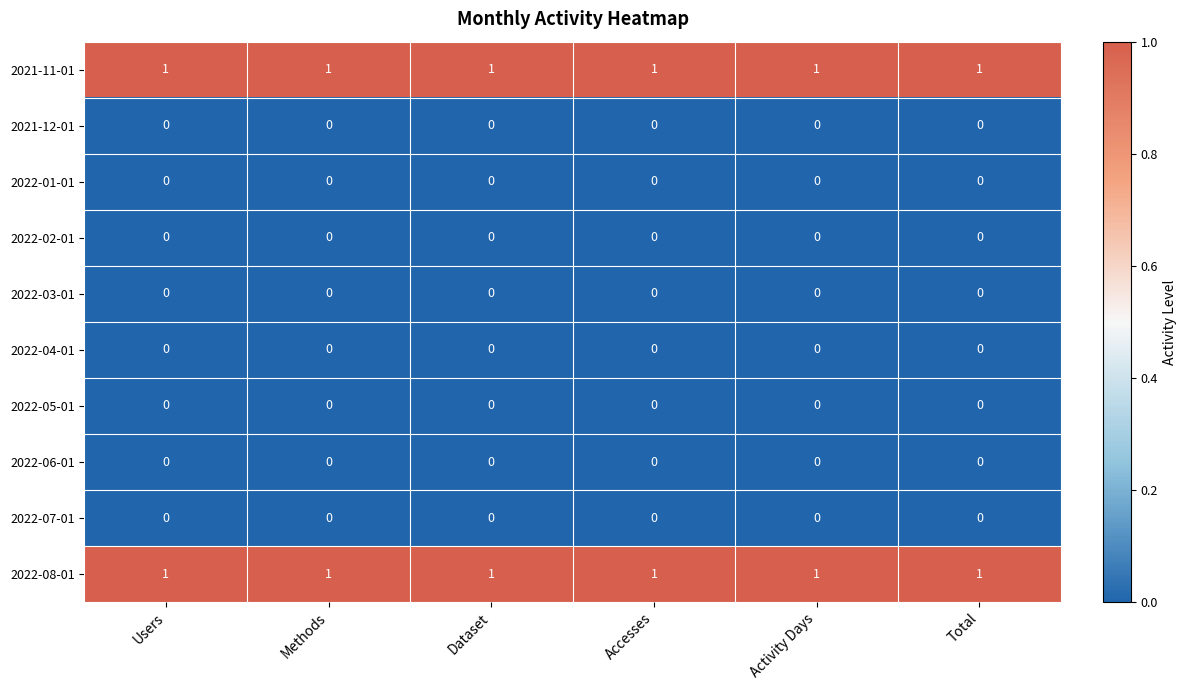

At how many categories does at least one series exceed 0?

6